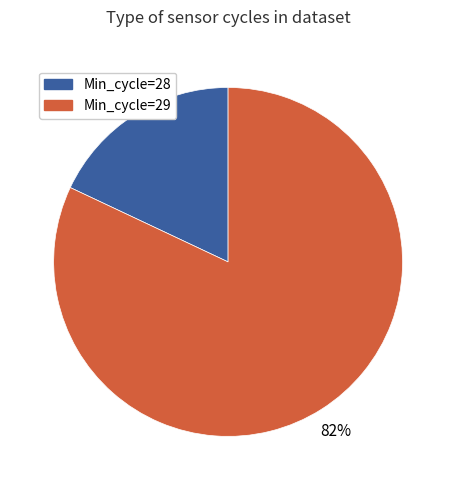

Does any single category account for the majority?

Yes